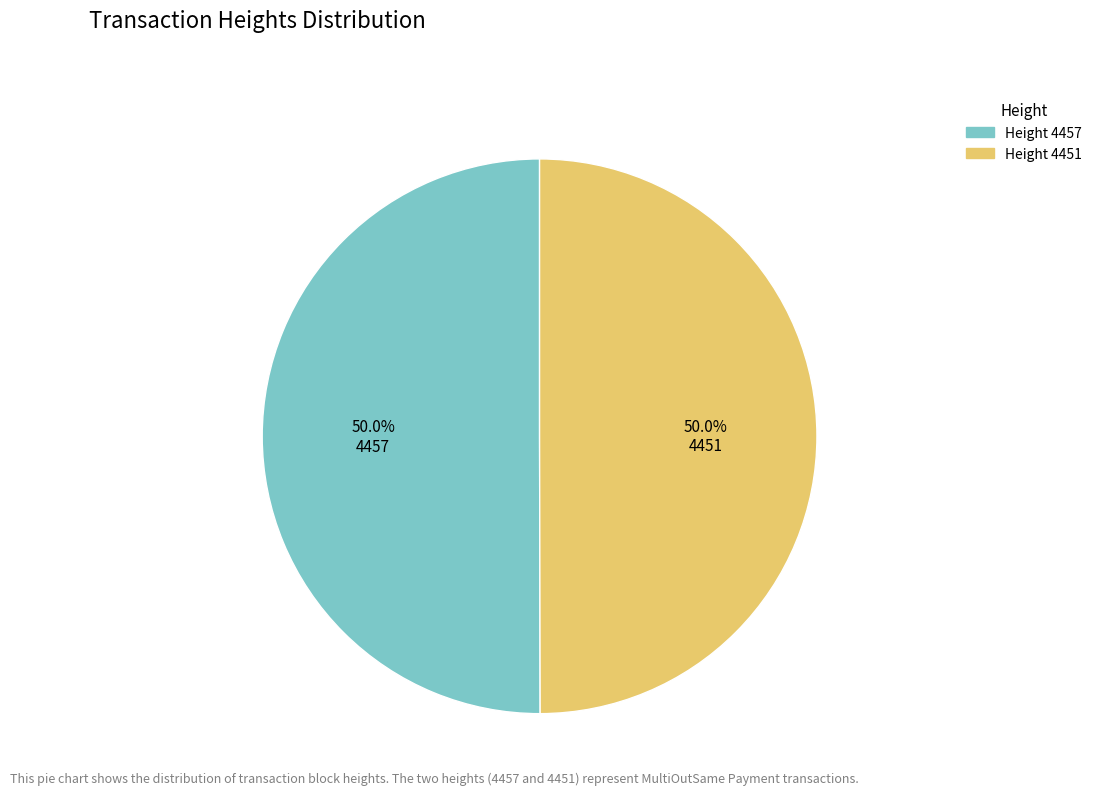

What percentage do 4457 and 4451 together represent?

100.0%